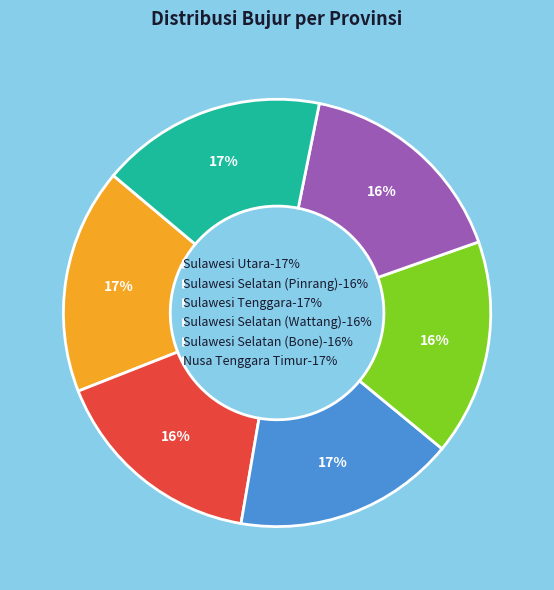

To the nearest percent, what is the difference between the largest and smallest slice percentages?

1%